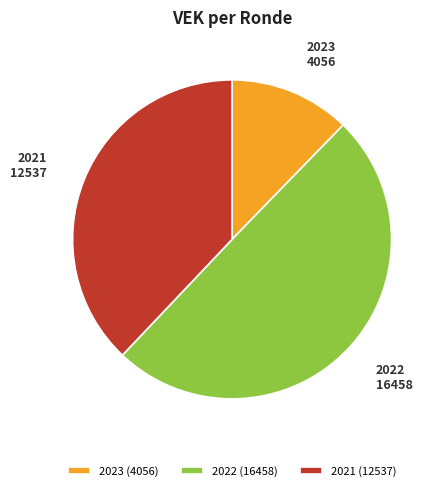

The 2022 slice represents 50% of the pie. True or false?

True